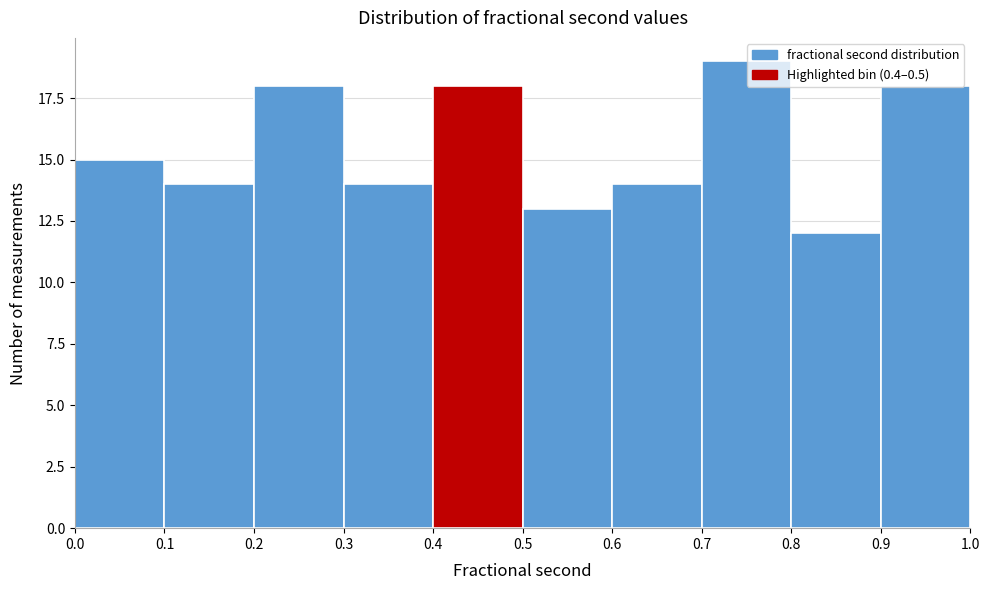

Reading left to right, transcribe this chart: for each bar, give the range it covers on the x-axis and its height. The values are not printed on the chart, so give them approximately, as read against the axis.

0.0 to 0.1: 15
0.1 to 0.2: 14
0.2 to 0.3: 18
0.3 to 0.4: 14
0.4 to 0.5: 18
0.5 to 0.6: 13
0.6 to 0.7: 14
0.7 to 0.8: 19
0.8 to 0.9: 12
0.9 to 1.0: 18